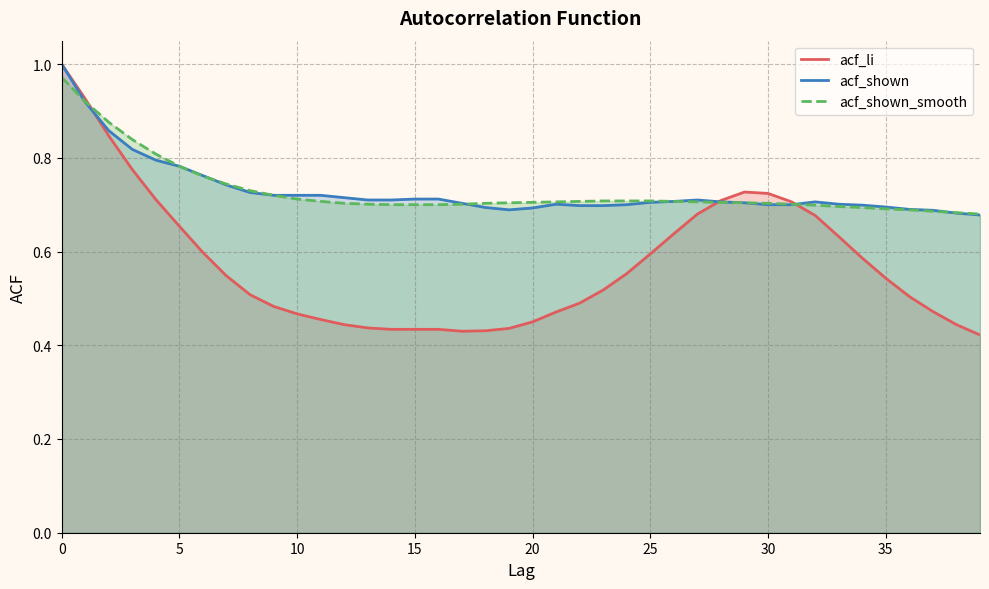

How many interior local peaks does the acf_shown series have?

3